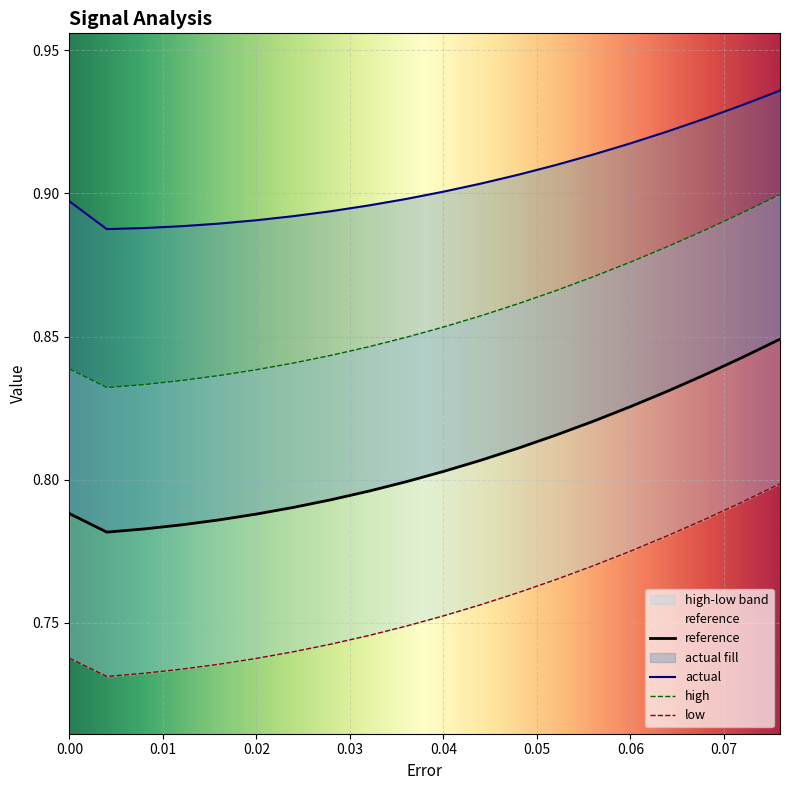

Which series has the largest total across all categories?

actual